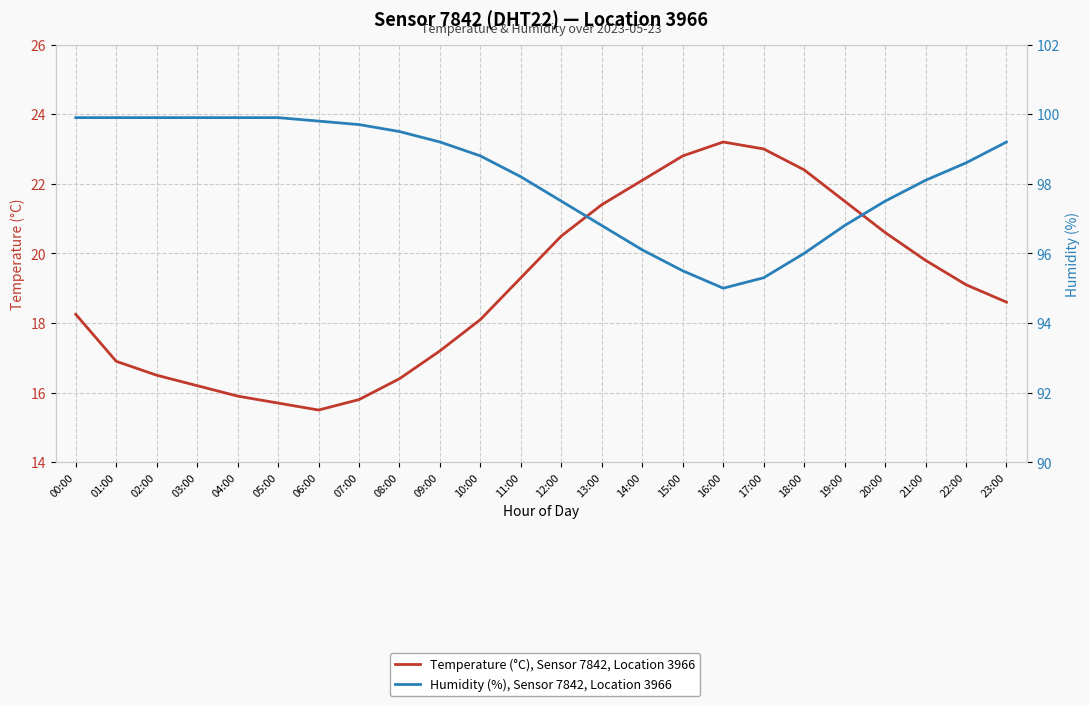

What is the label of the 1st point from the right?

23:00